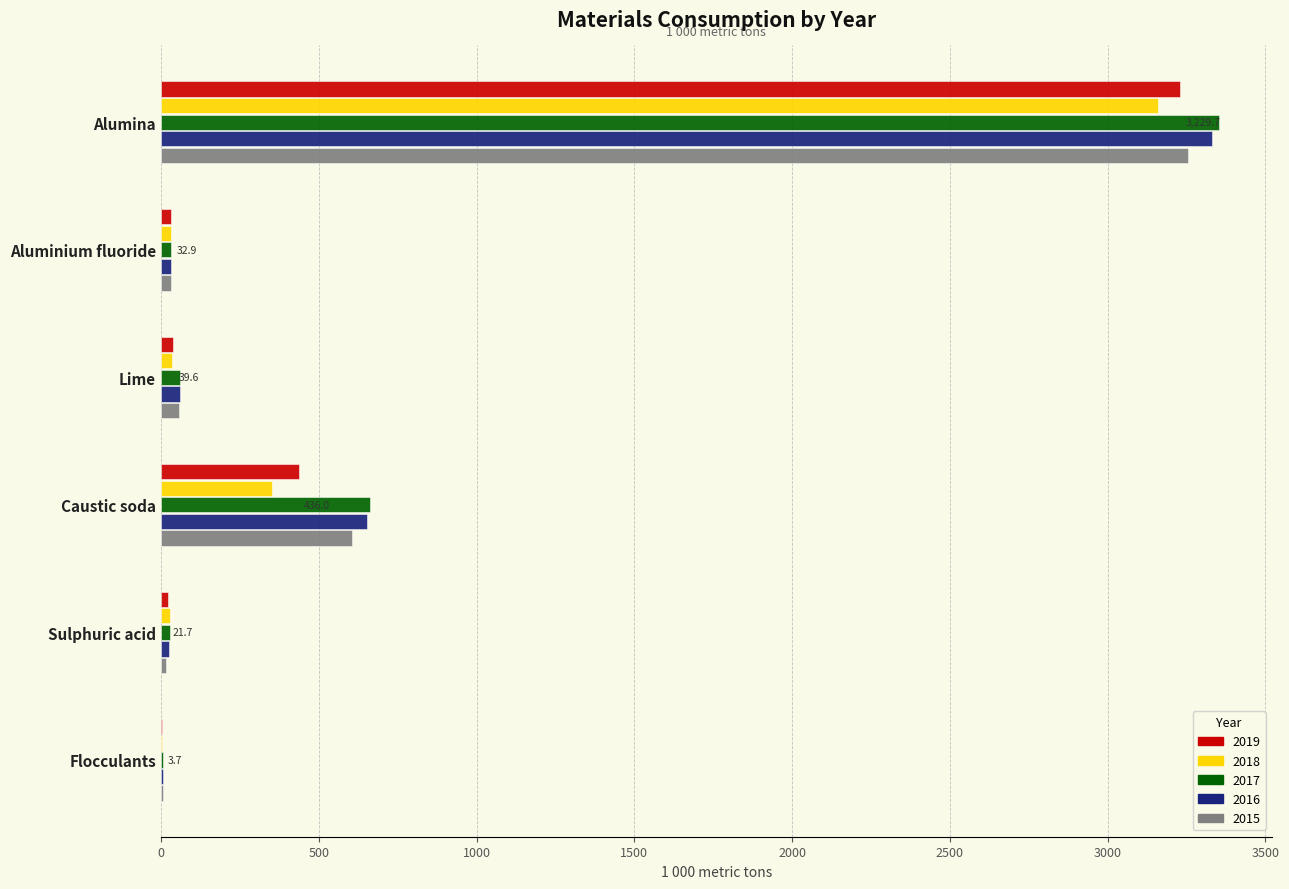

Which category has the highest value in the 2017 series?

Alumina